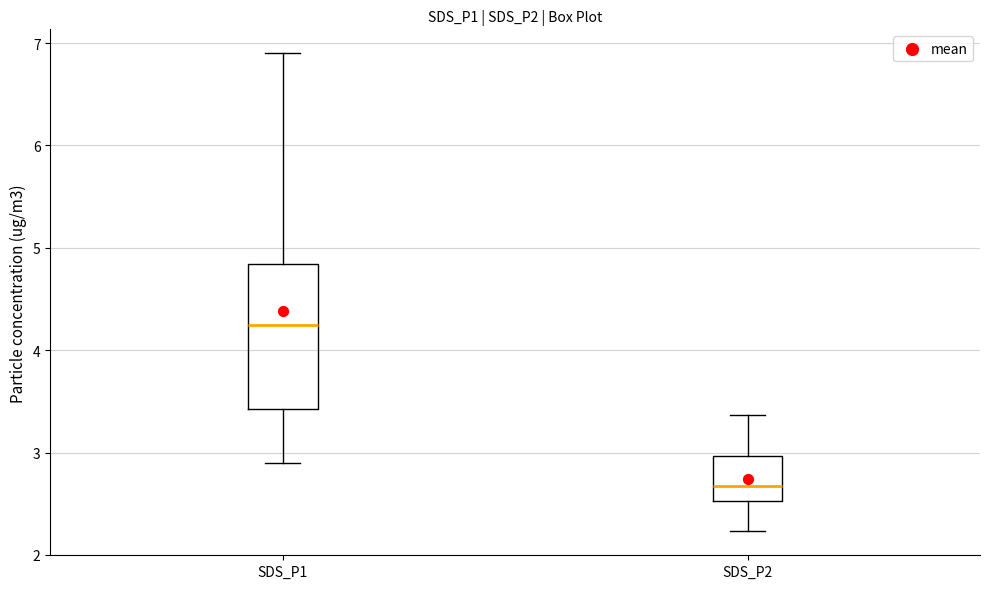

Reading left to right, read every box against the y-axis: the position of its median line, the range the box covers, and the ends of its whiskers. The values are not printed on the chart, so give them approximately, as read against the axis.

SDS_P1: median 4.3, box 3.4 to 4.8, whiskers 2.9 to 6.9
SDS_P2: median 2.7, box 2.5 to 3.0, whiskers 2.2 to 3.4